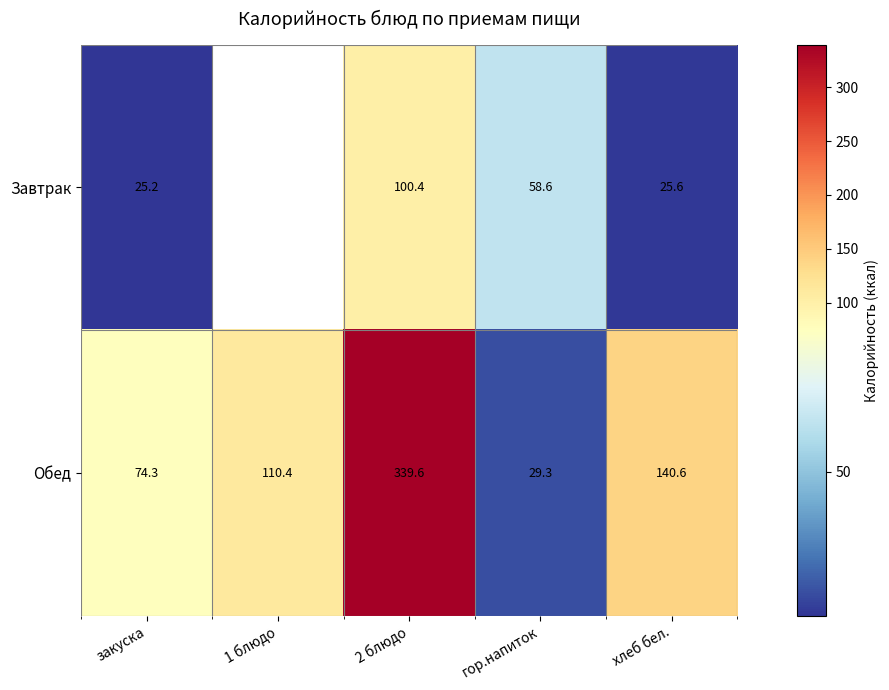

What is the difference between the Обед values at гор.напиток and 2 блюдо?

310.3